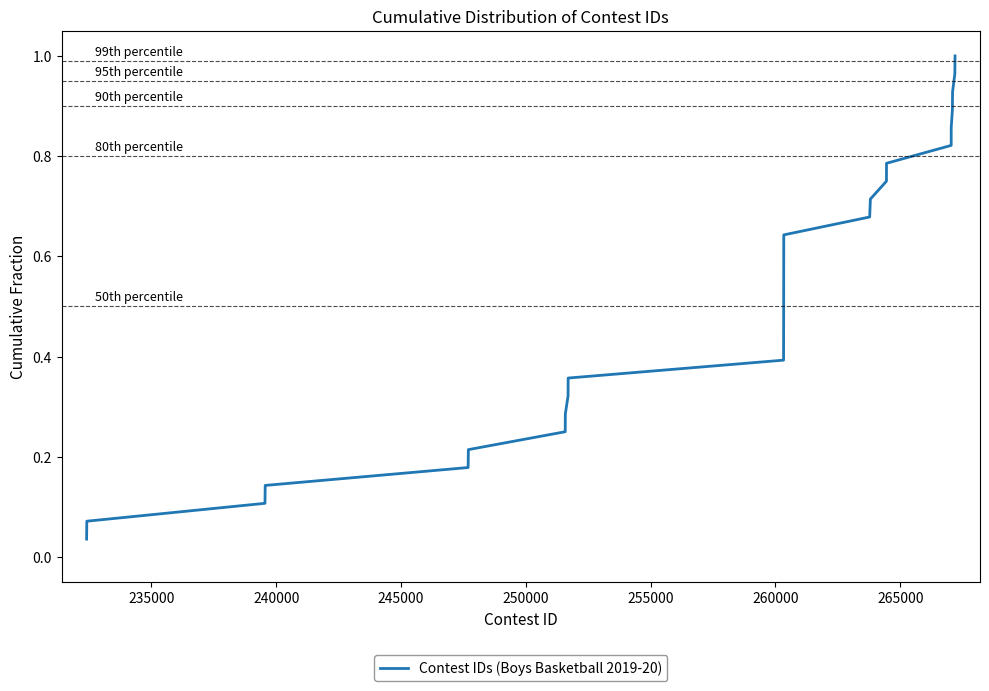

How many lines are shown in the chart?

1